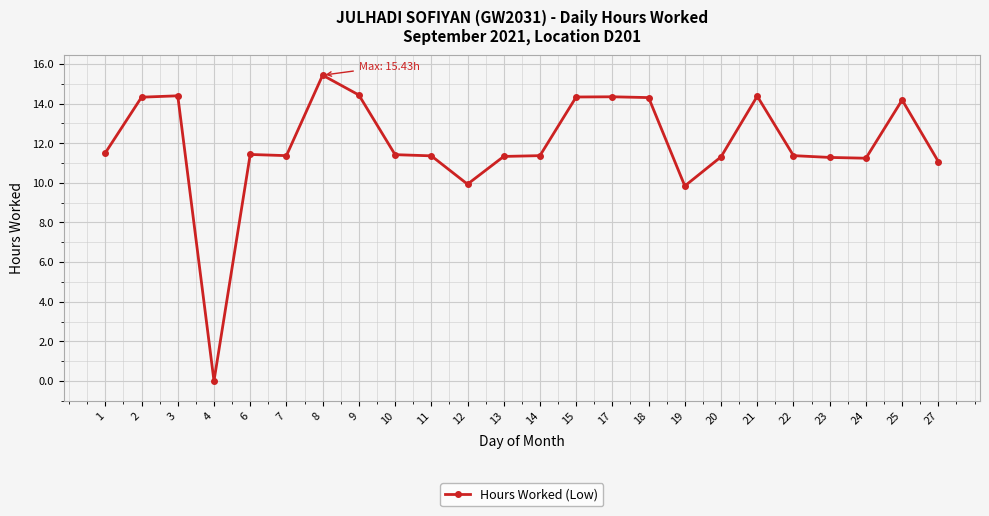

Approximately how many times larger is the value at 11 compared to 14?

1.0